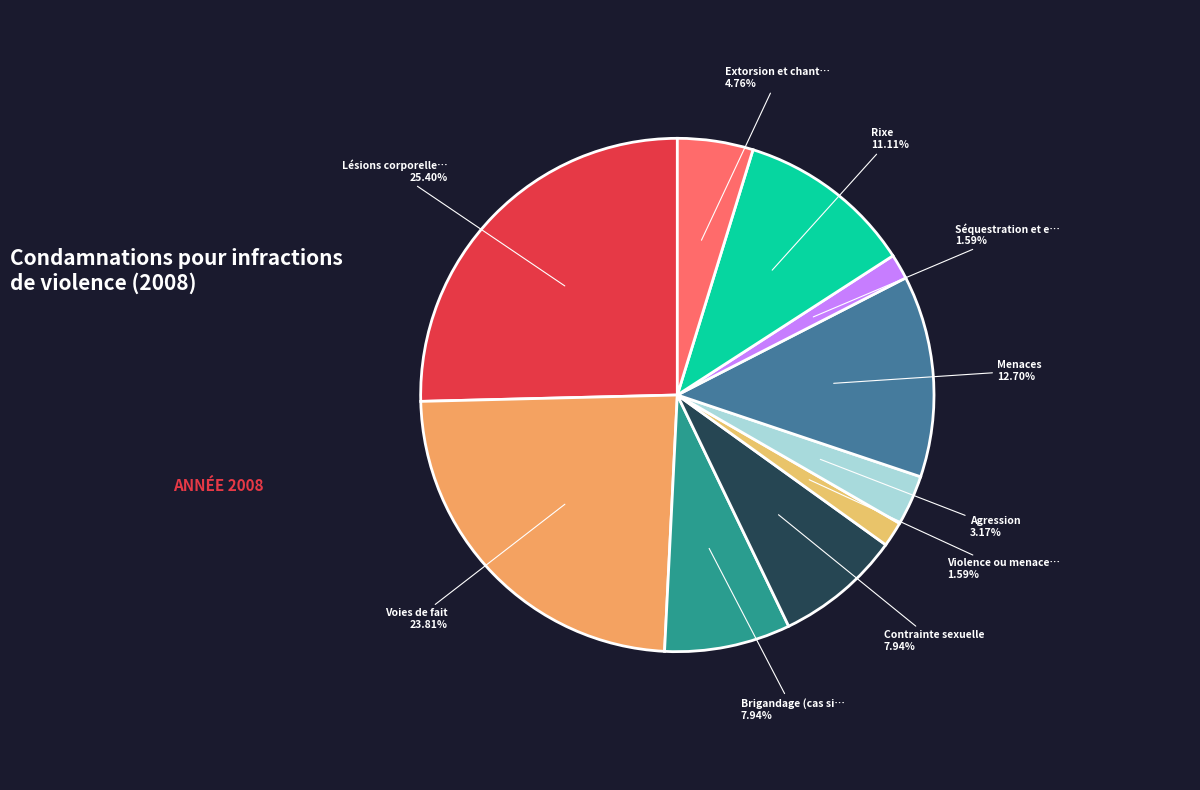

How many slices are in this pie chart?

10